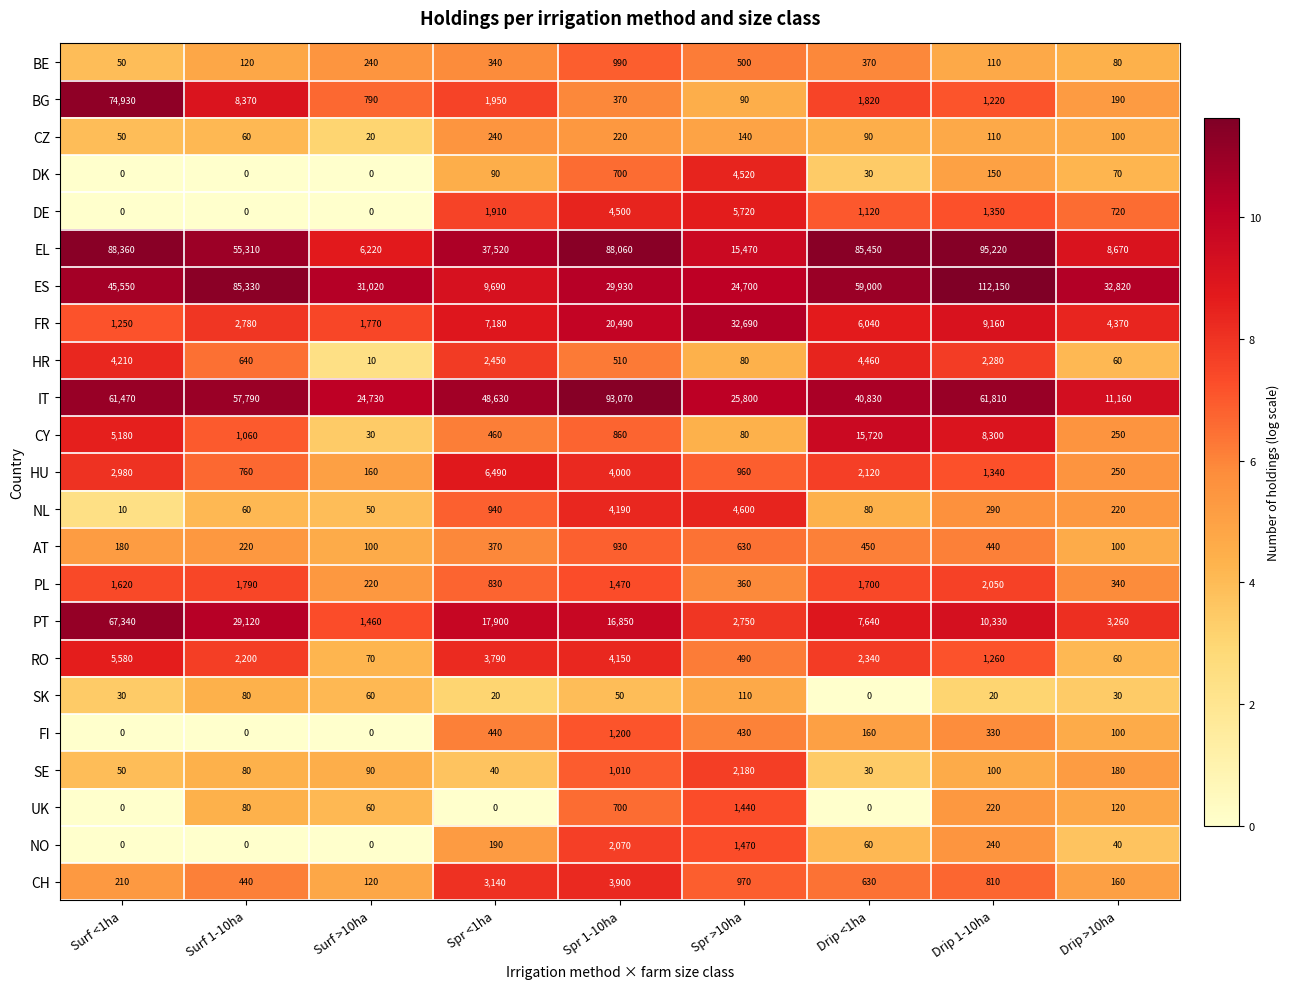

Count the number of categories in the chart.

9